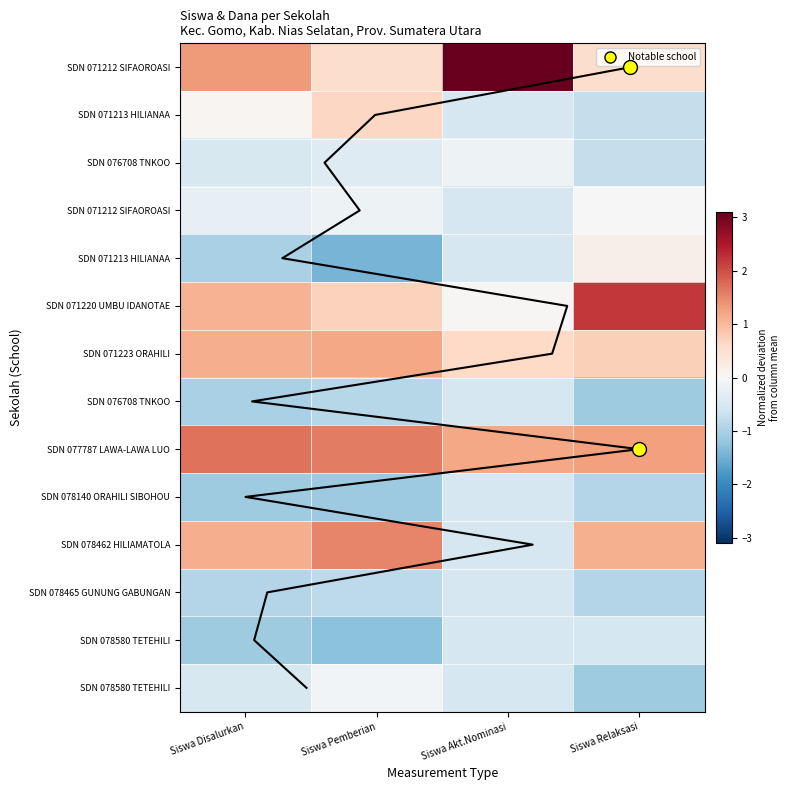

At which category is the sum across all series the highest?

Siswa Akt.Nominasi